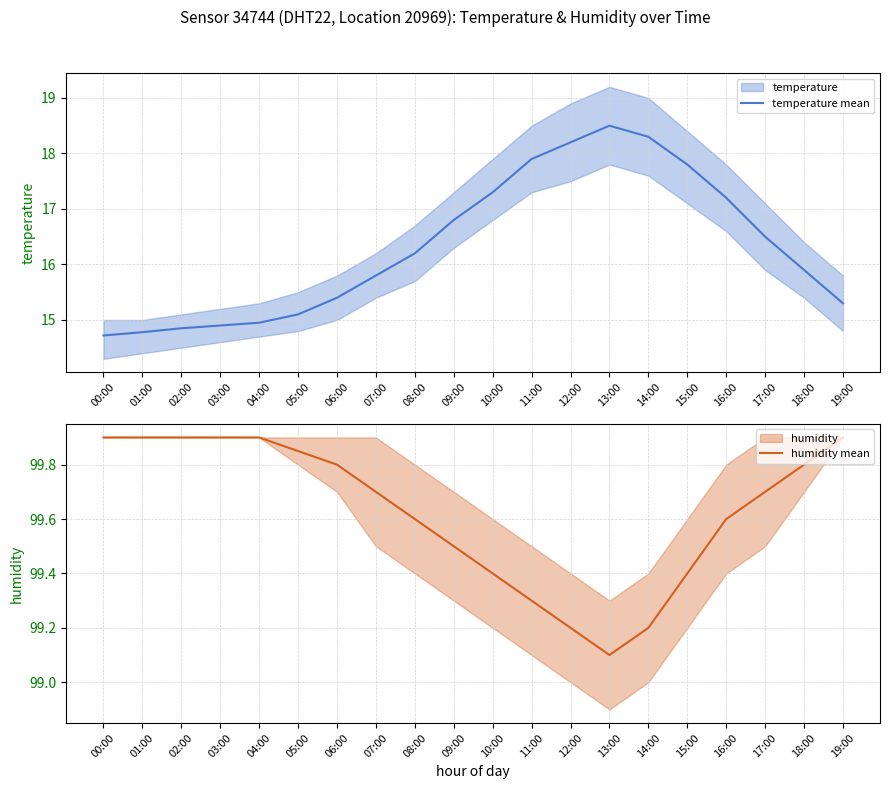

Between 16:00 and 15:00, which is larger?

15:00